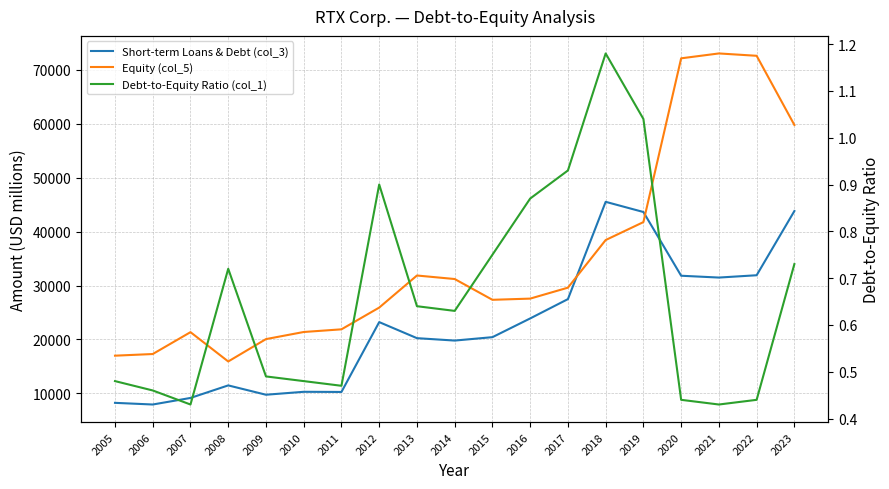

Reading left to right, extract all data points from this chart.

Short-term Loans & Debt (col_3): 8240.0	7931.0	9148.0	11476.0	9744.0	10289.0	10260.0	23221.0	20241.0	19794.0	20425.0	23901.0	27485.0	45537.0	43648.0	31823.0	31485.0	31914.0	43827.0
Equity (col_5): 16991.0	17297.0	21355.0	15917.0	20066.0	21385.0	21880.0	25914.0	31866.0	31213.0	27358.0	27579.0	29610.0	38446.0	41774.0	72163.0	73068.0	72632.0	59798.0
Debt-to-Equity Ratio (col_1): 0.5	0.5	0.4	0.7	0.5	0.5	0.5	0.9	0.6	0.6	0.8	0.9	0.9	1.2	1.0	0.4	0.4	0.4	0.7